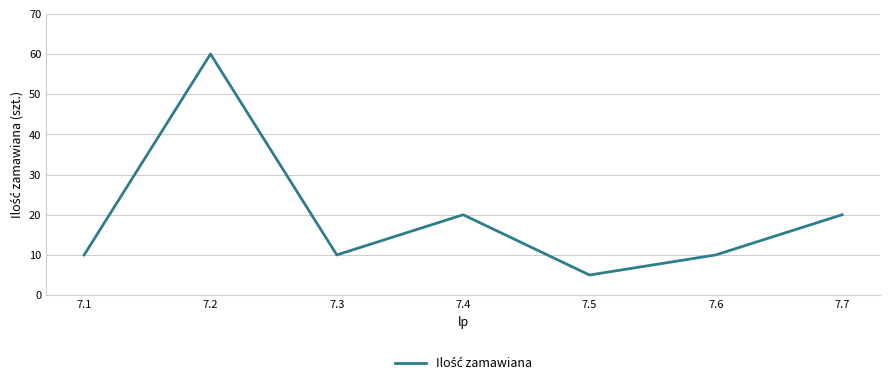

Which has a higher value, 7.5 or 7.7?

7.7